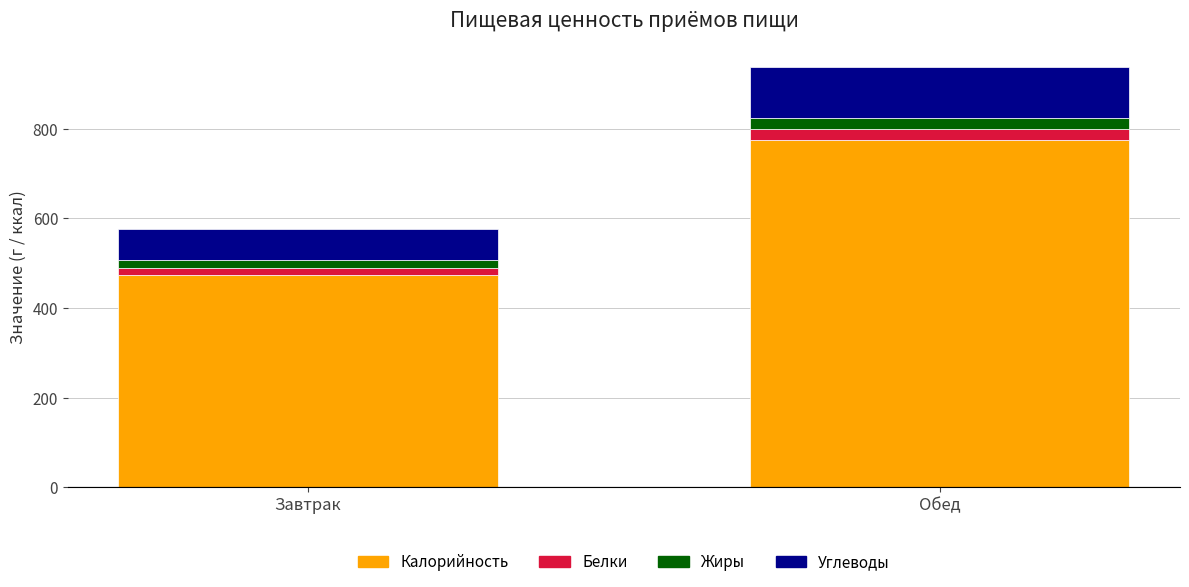

Reading left to right, list the values for the Калорийность series.

Завтрак=473.7	Обед=775.2